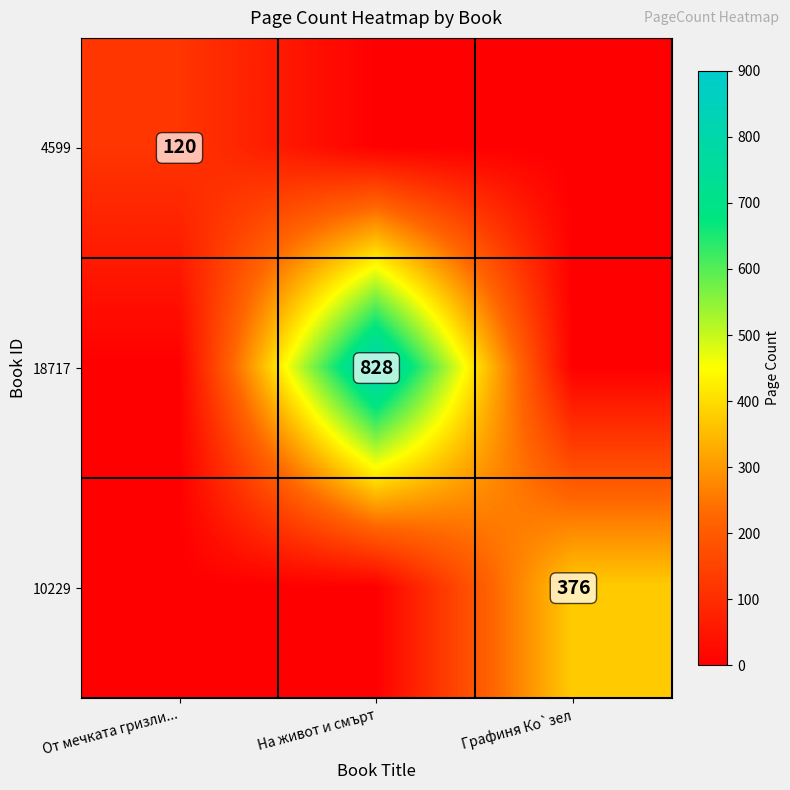

True or false: 10229 has a value of 376 at Графиня Ко`зел.

True